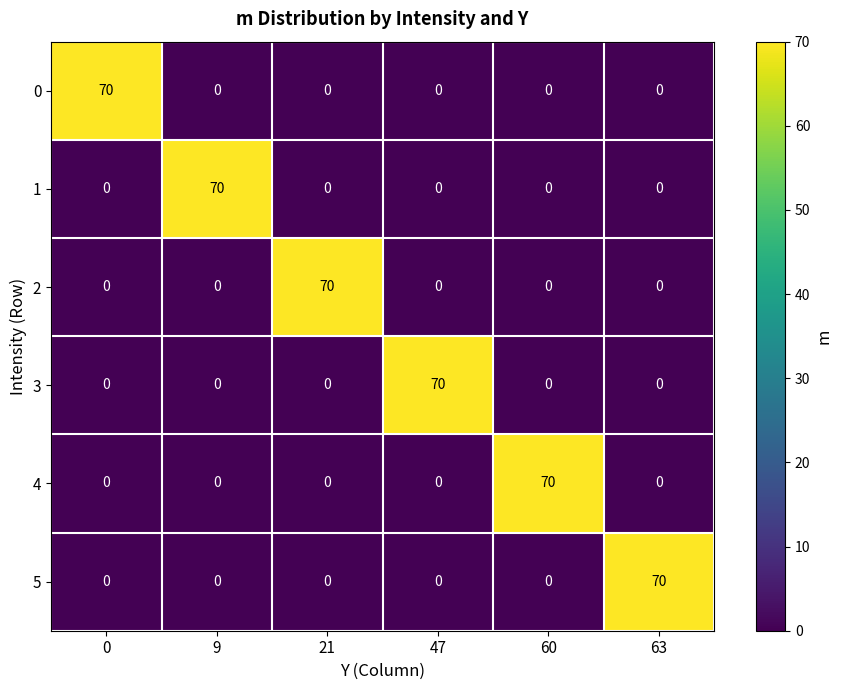

What is the spread (max minus min) of values at 60?

70